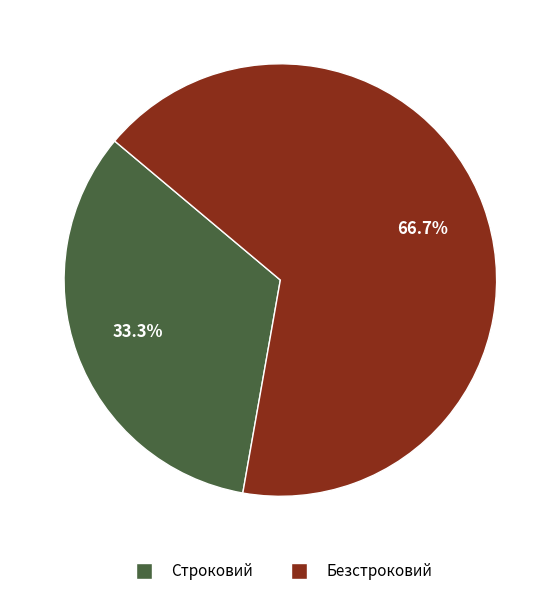

What percentage is the Безстроковий slice, to the nearest percent?

67%